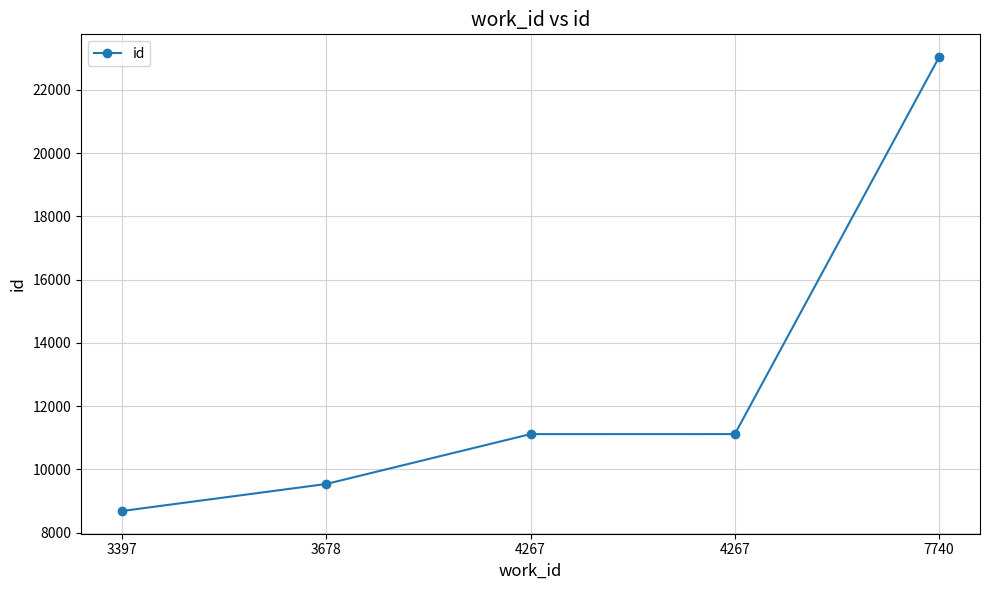

How many distinct data groups are displayed?

1